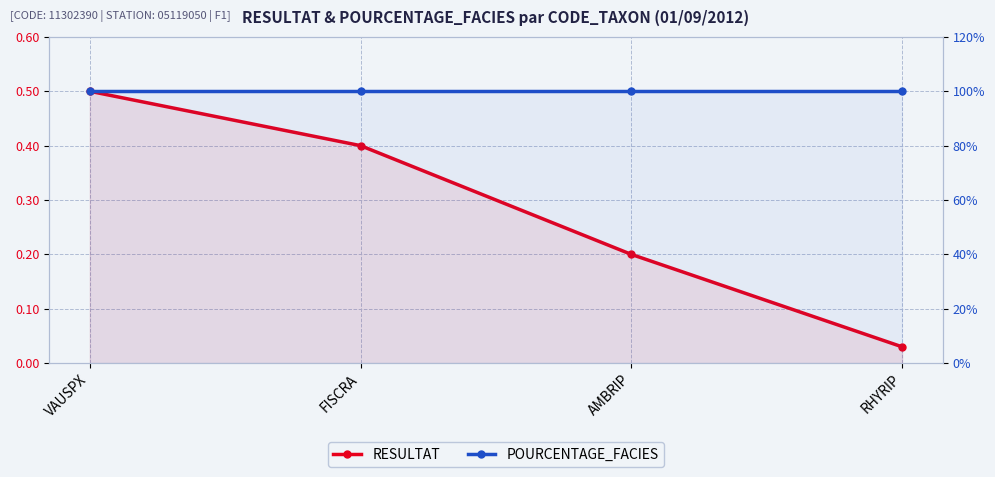

Reading left to right, list all the values displayed in this chart.

RESULTAT: 0.5	0.4	0.2	0.0
POURCENTAGE_FACIES: 100.0	100.0	100.0	100.0